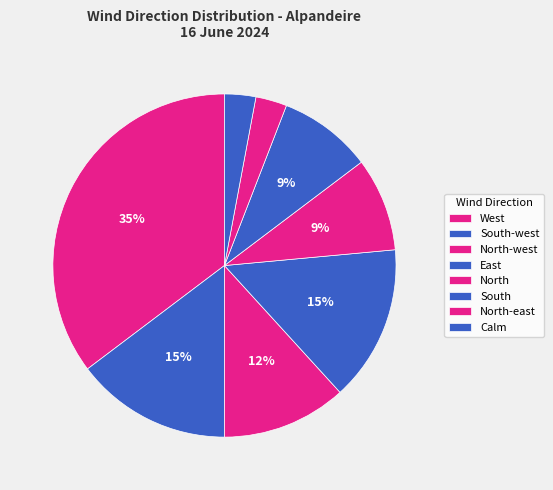

Does West represent more than half of the total?

No